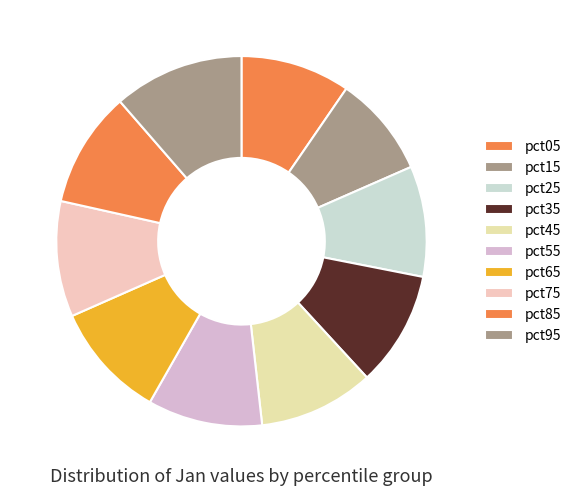

How many slices are in this pie chart?

10